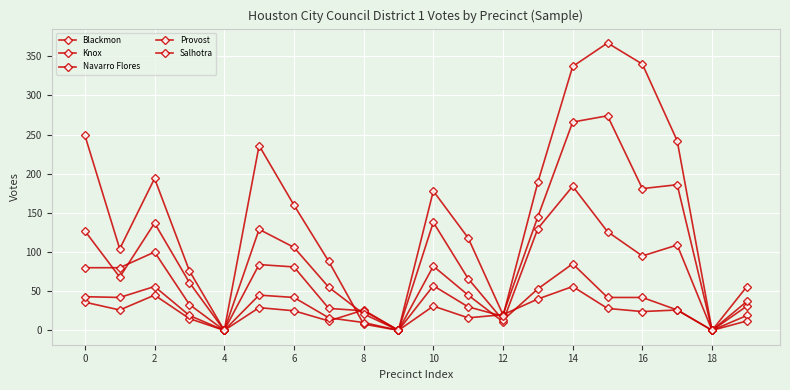

What is the difference between the second highest and second lowest values in the Salhotra series?

340